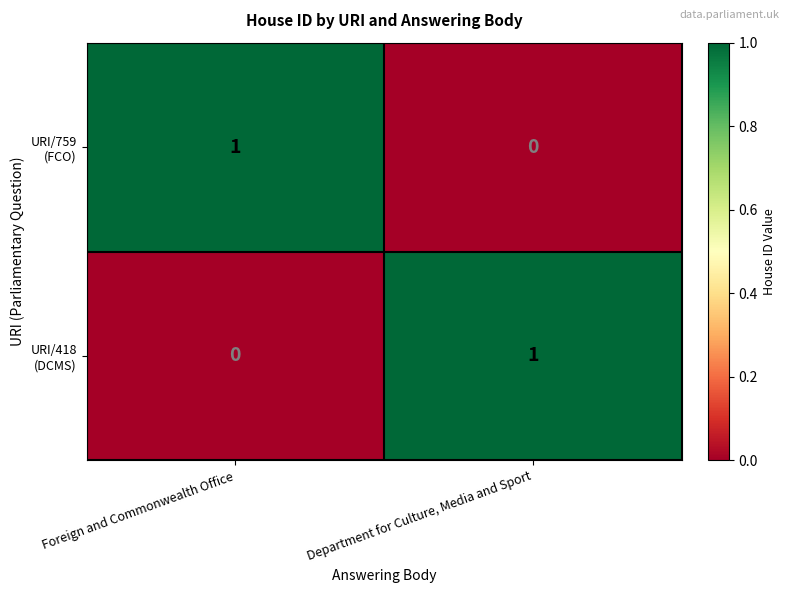

How many distinct data groups are displayed?

2